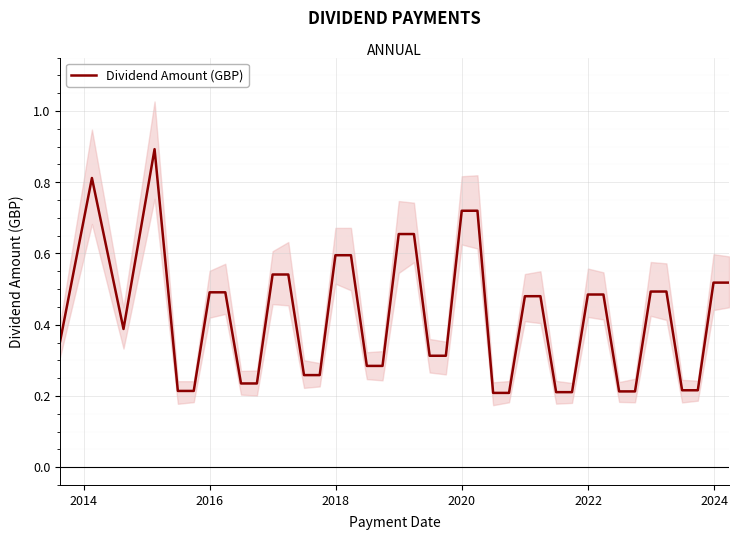

What is the highest value of the Dividend Amount (GBP) series?

0.9